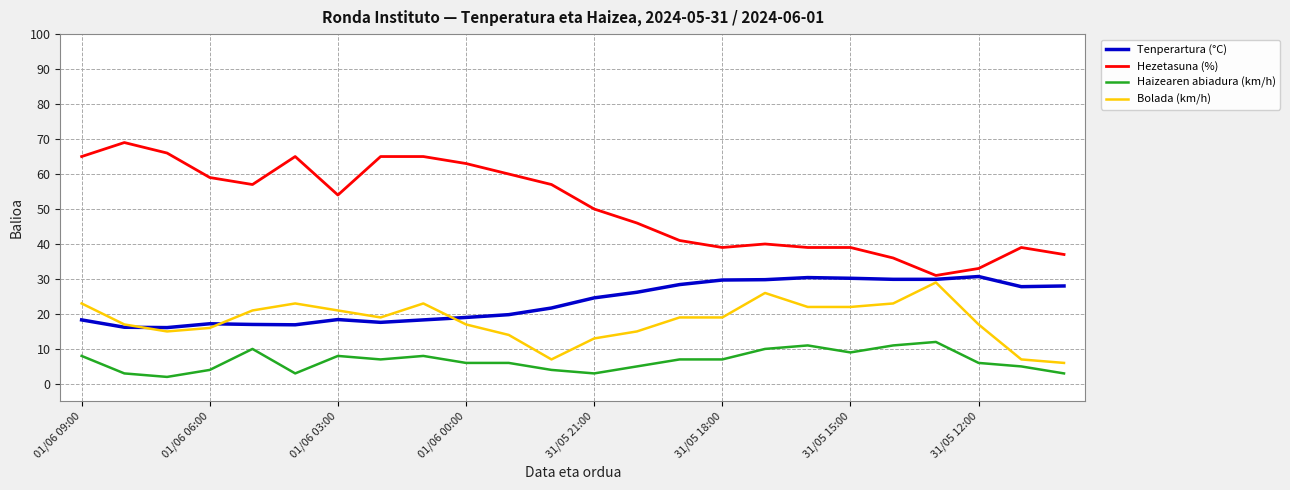

Which series has the widest spread of values?

Hezetasuna (%)